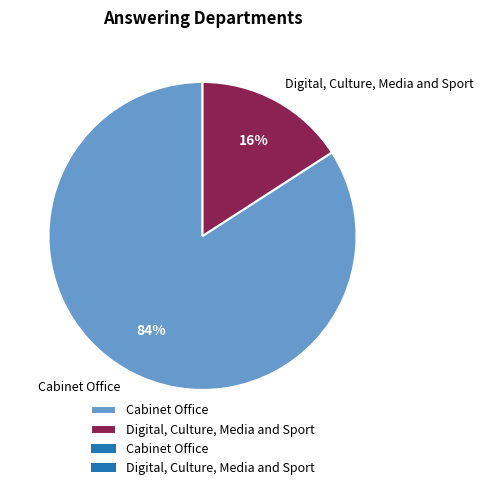

To the nearest percent, what is the average slice percentage?

50%